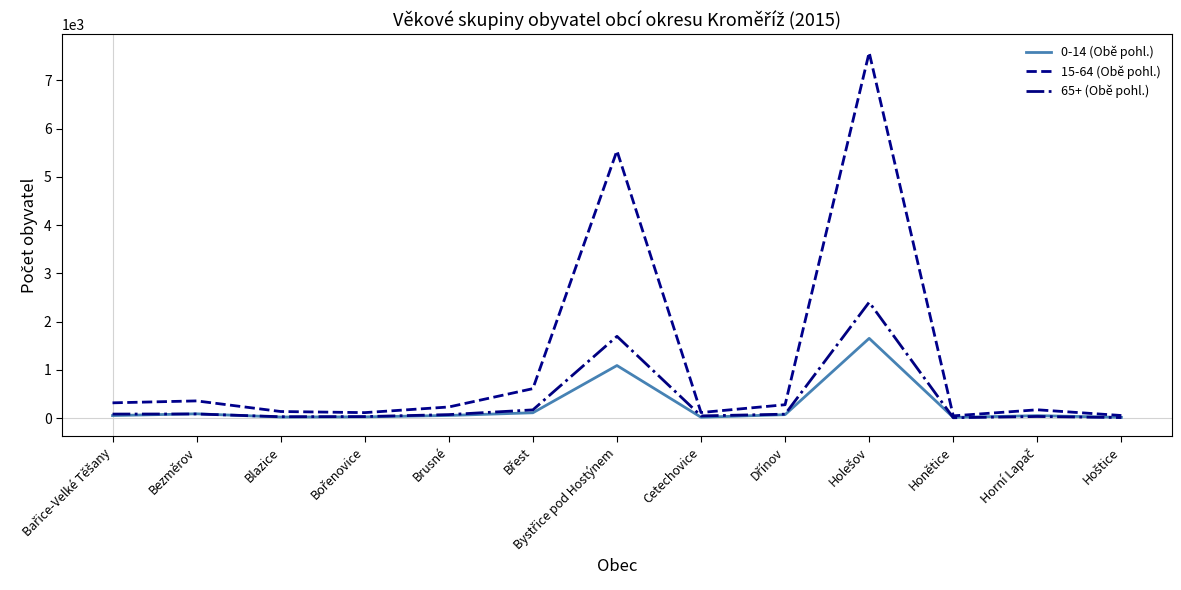

Which series has the widest spread of values?

15-64 (Obě pohl.)